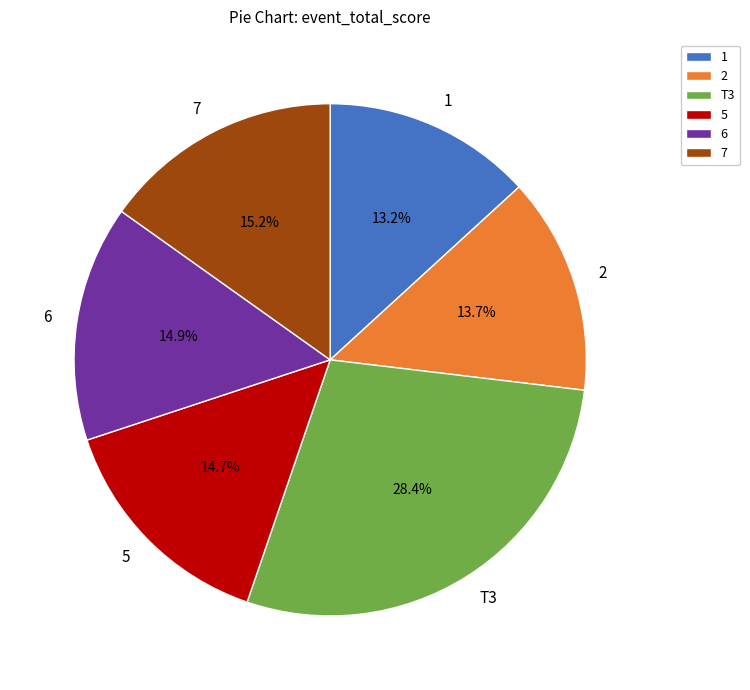

True or false: T3 accounts for 1% of the total.

False